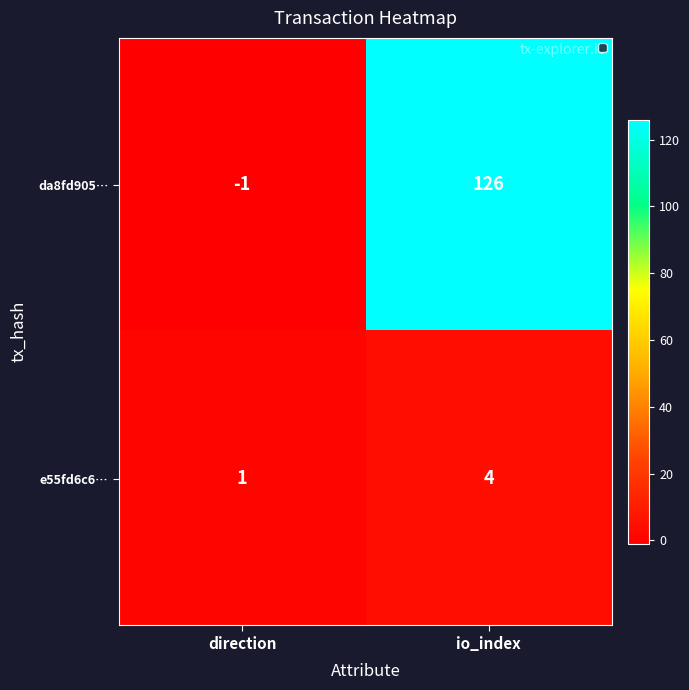

Rank the series at direction from highest to lowest value.

e55fd6c6…, da8fd905…